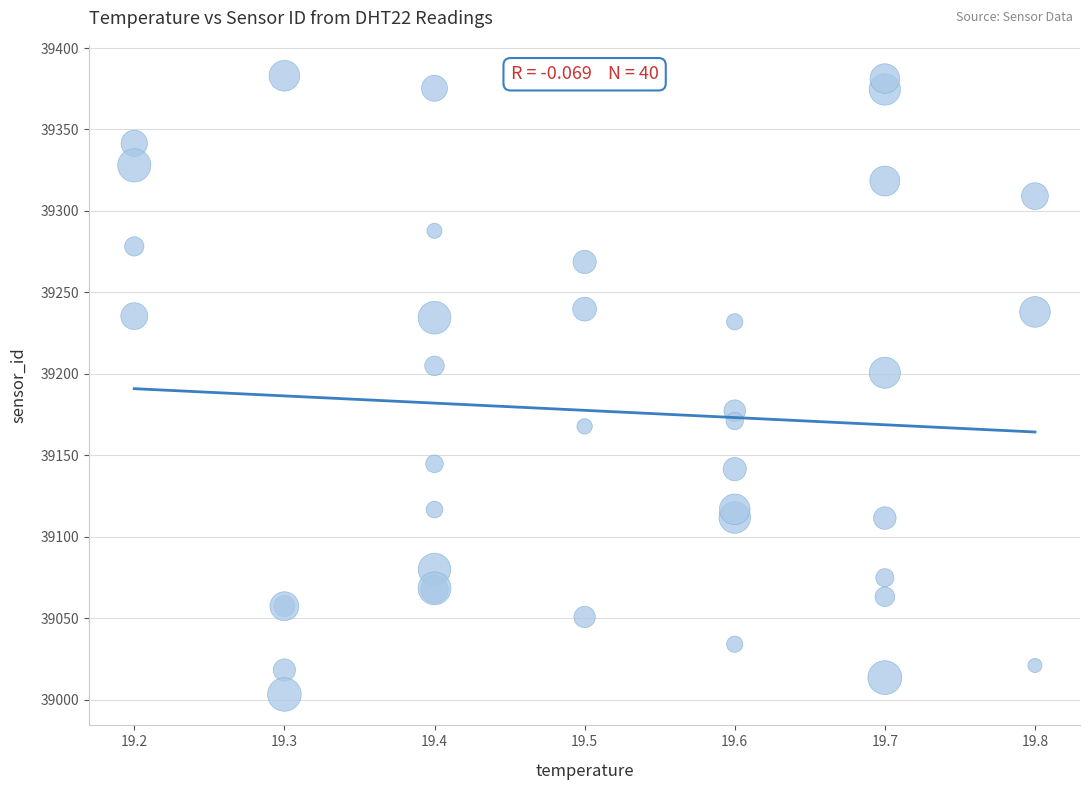

What Y value in the scatter plot is closest to 39193?

39200.7